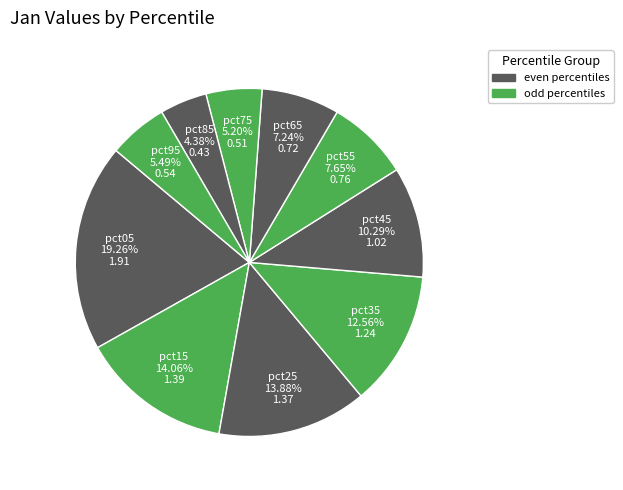

How many segments does this pie chart have?

10